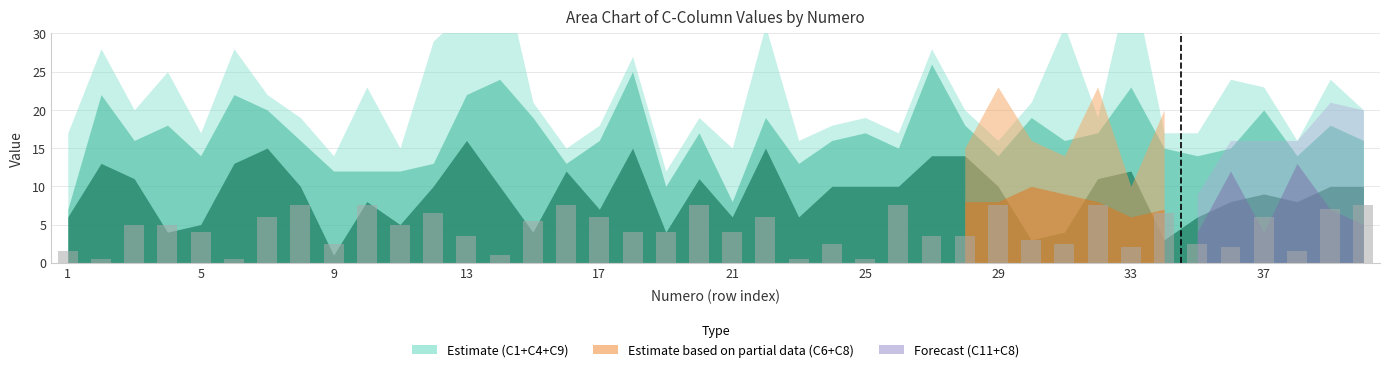

Reading left to right, what are all the values shown in this chart?

1.5	0.5	5.0	5.0	4.0	0.5	6.0	7.5	2.5	7.5	5.0	6.5	3.5	1.0	5.5	7.5	6.0	4.0	4.0	7.5	4.0	6.0	0.5	2.5	0.5	7.5	3.5	3.5	7.5	3.0	2.5	7.5	2.0	6.5	2.5	2.0	6.0	1.5	7.0	7.5